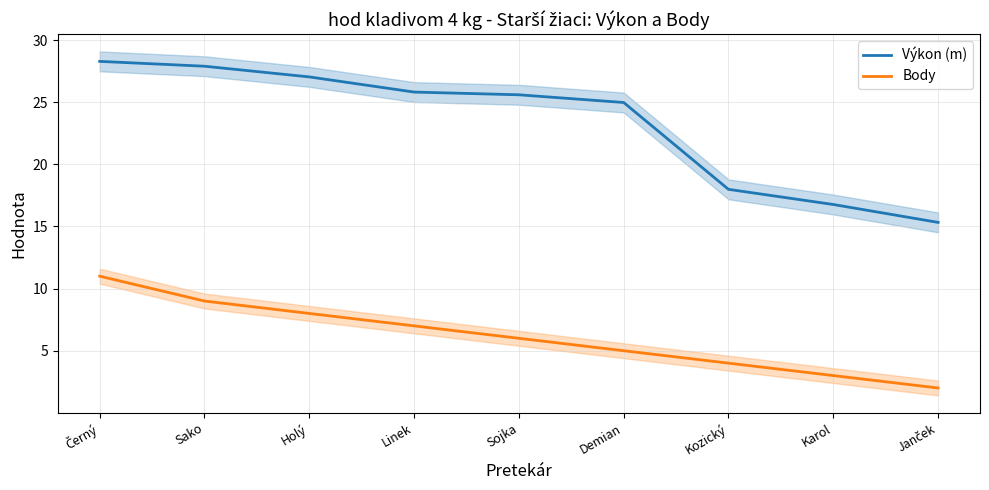

True or false: Body and Výkon (m) cross at least once.

False